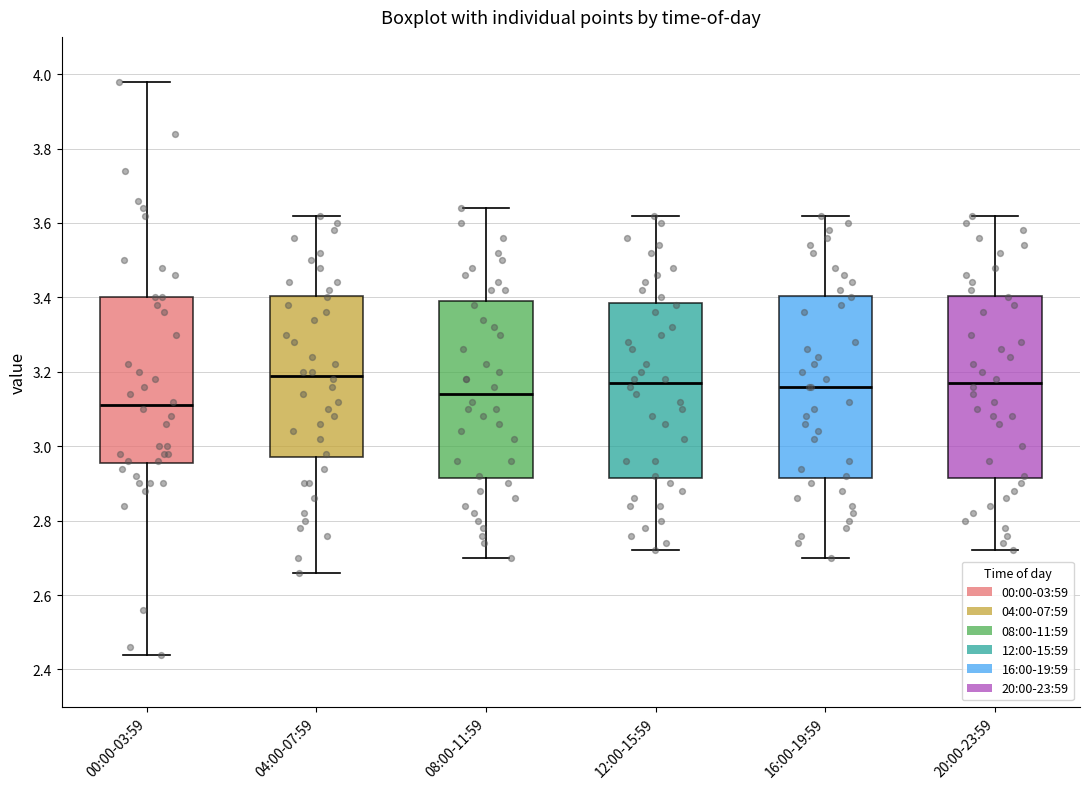

Where does the median line of the box for 04:00-07:59 sit on the y-axis? The values are not printed on the chart, so give them approximately, as read against the axis.

3.20